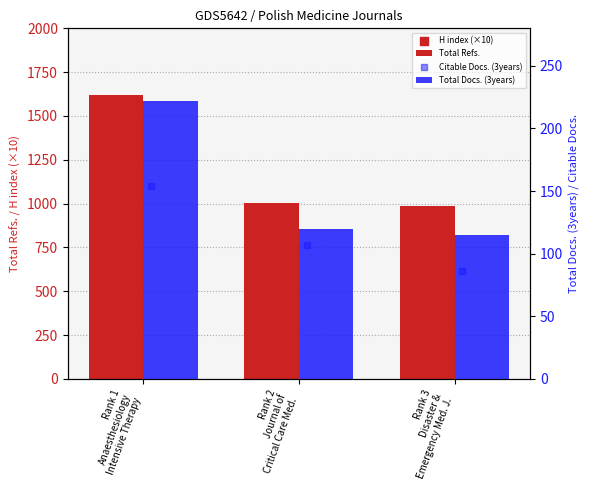

What is the total value across all series at Rank 1
Anaesthesiology
Intensive Therapy?

2328